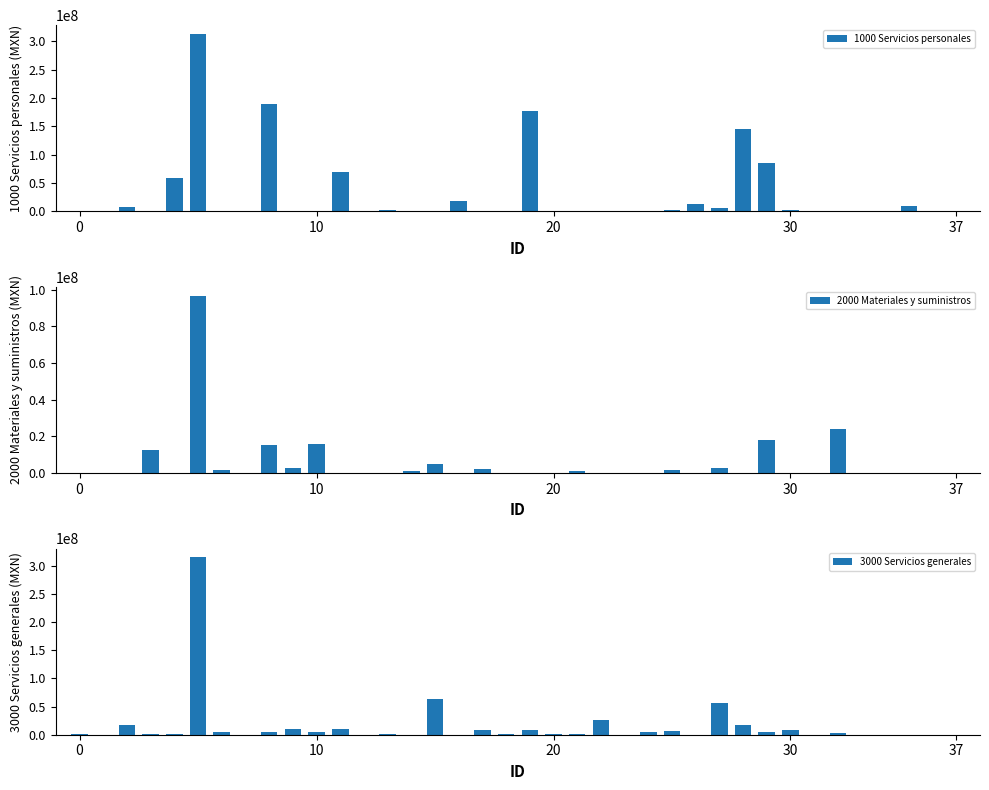

What is the sum of the 1000 Servicios personales values at 10 and 34?

107075